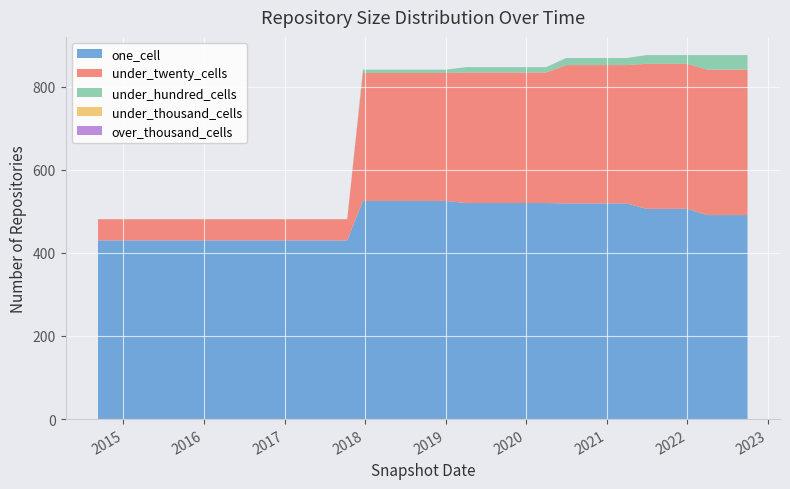

Reading left to right, what are all the values shown in this chart?

one_cell: 430	430	430	430	430	430	430	430	430	430	430	430	430	525	525	525	525	525	520	520	520	520	520	519	519	519	519	506	506	506	491	491	491
under_twenty_cells: 51	51	51	51	51	51	51	51	51	51	51	51	51	308	308	308	308	308	314	314	314	314	314	333	333	333	333	349	349	349	350	350	350
under_hundred_cells: 0	0	0	0	0	0	0	0	0	0	0	0	0	8	8	8	8	8	13	13	13	13	13	17	17	17	17	21	21	21	35	35	35
under_thousand_cells: 0	0	0	0	0	0	0	0	0	0	0	0	0	0	0	0	0	0	0	0	0	0	0	0	0	0	0	0	0	0	0	0	0
over_thousand_cells: 0	0	0	0	0	0	0	0	0	0	0	0	0	0	0	0	0	0	0	0	0	0	0	0	0	0	0	0	0	0	0	0	0